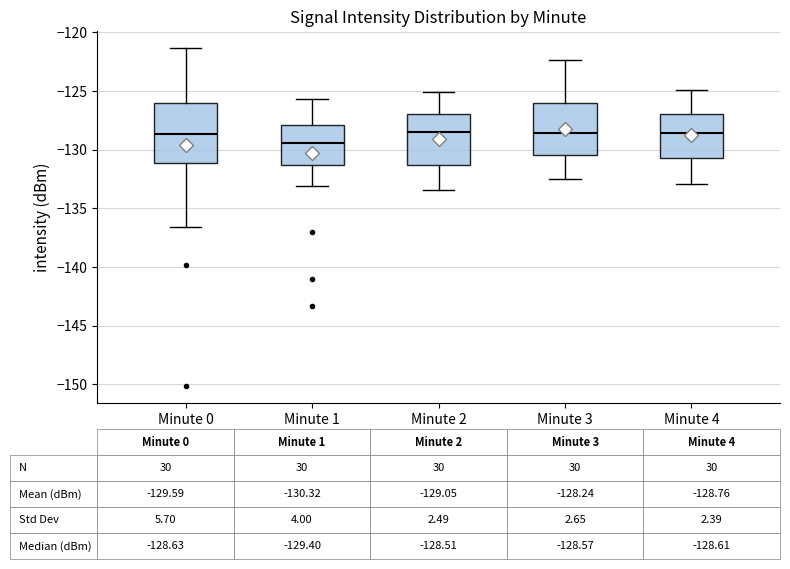

Which box is the tallest, from its lower edge to its upper edge?

Minute 0